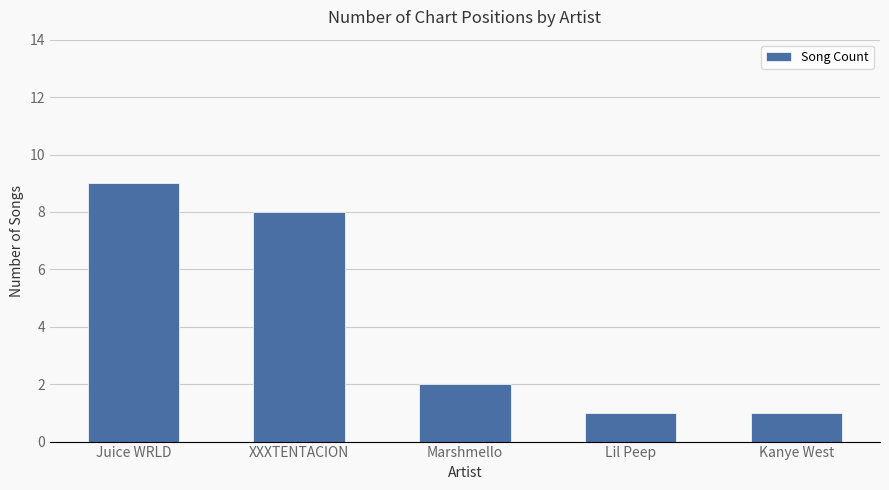

What position from the left is Kanye West?

5